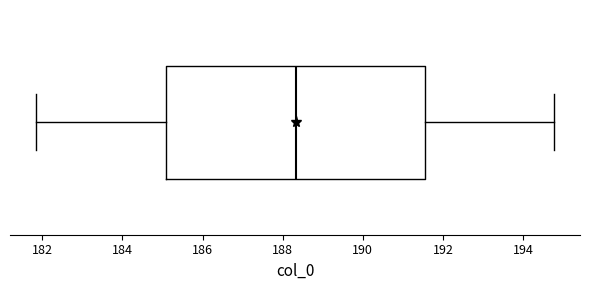

Where does the right whisker of the box end on the x-axis? The values are not printed on the chart, so give them approximately, as read against the axis.

194.8